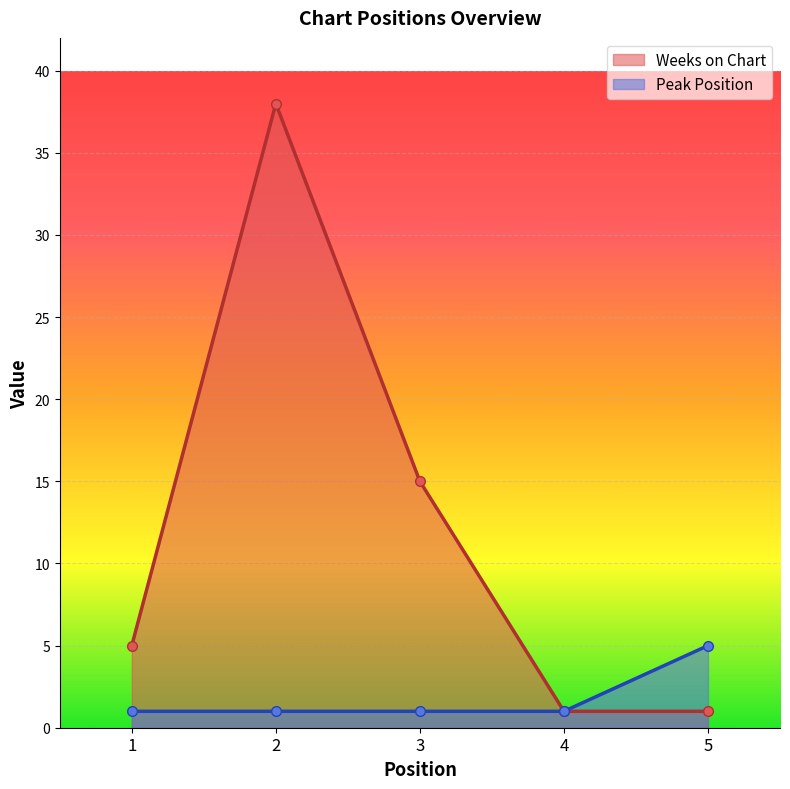

What are all the series names shown in the legend?

Weeks on Chart, Peak Position